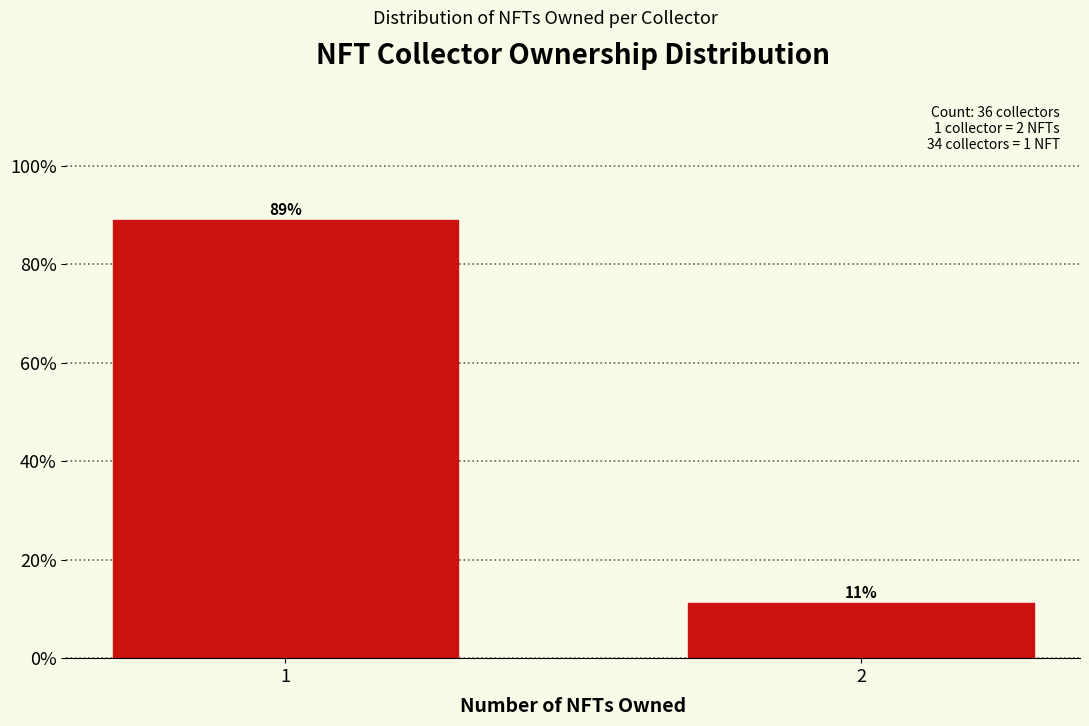

What is the smallest value displayed?

11.1